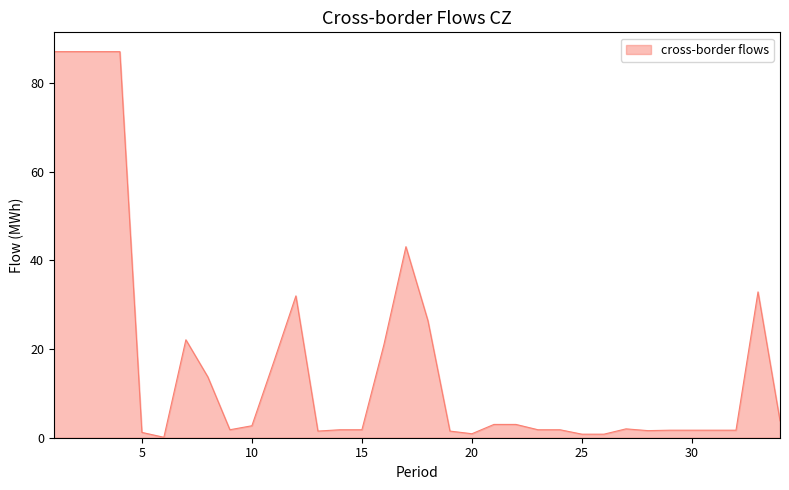

What is the difference between the maximum and minimum values?

87.0